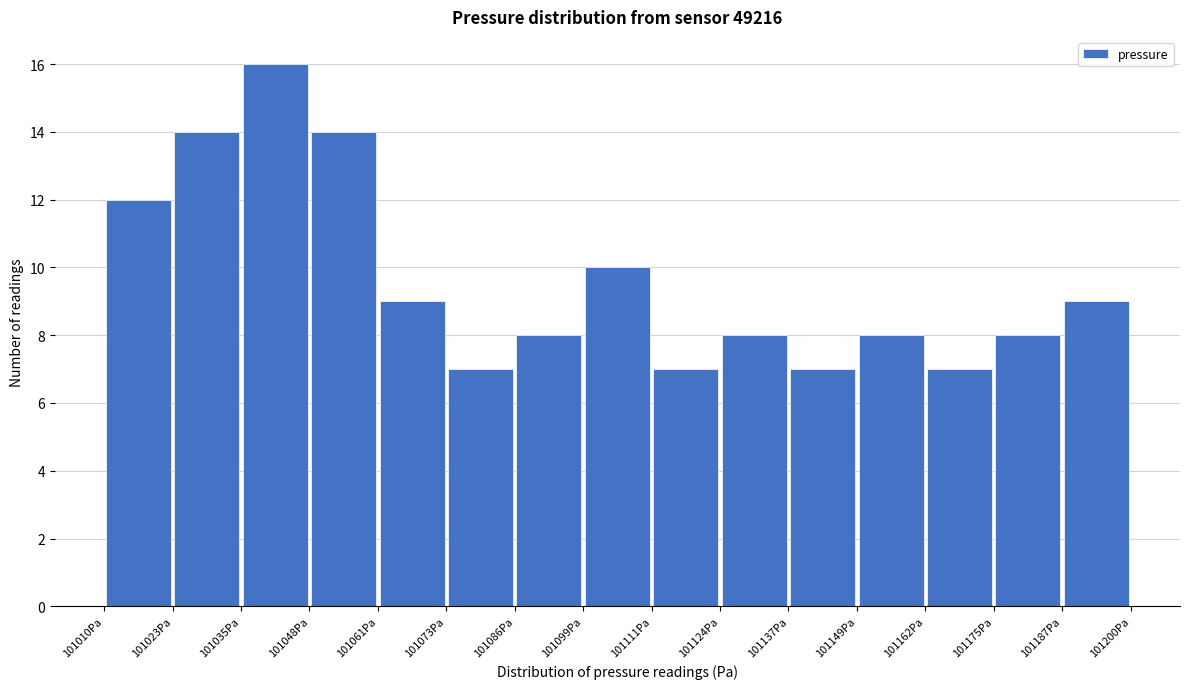

Over which range of the x-axis is the bar tallest?

101036 to 101048